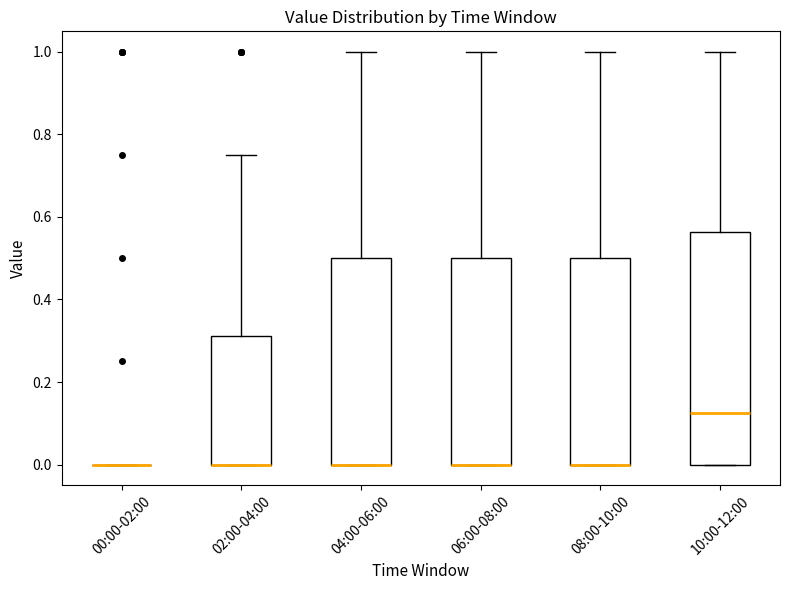

Which box is the tallest, from its lower edge to its upper edge?

10:00-12:00